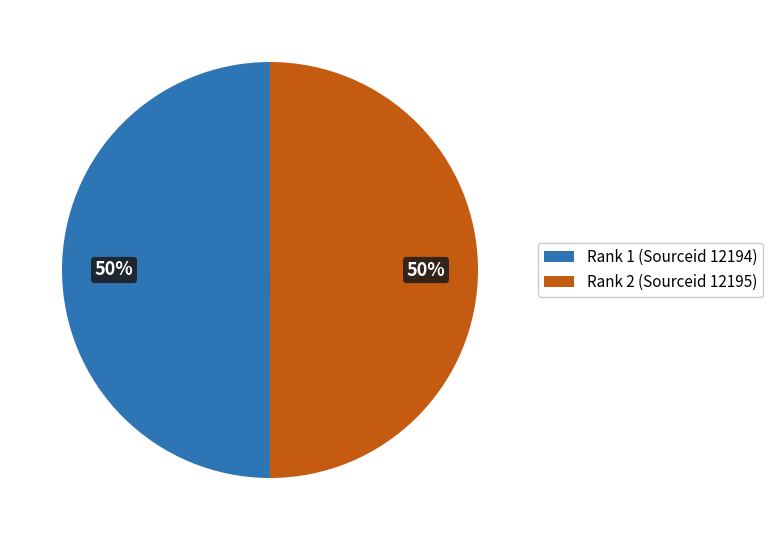

Is it true that Rank 1 (Sourceid 12194) is 42% of the pie?

False